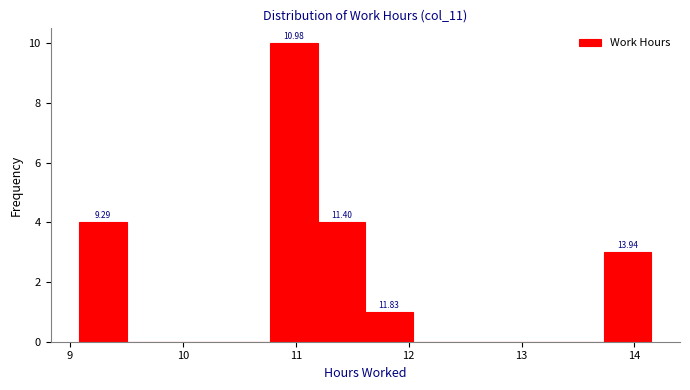

Over which range of the x-axis is the bar tallest?

10.8 to 11.2